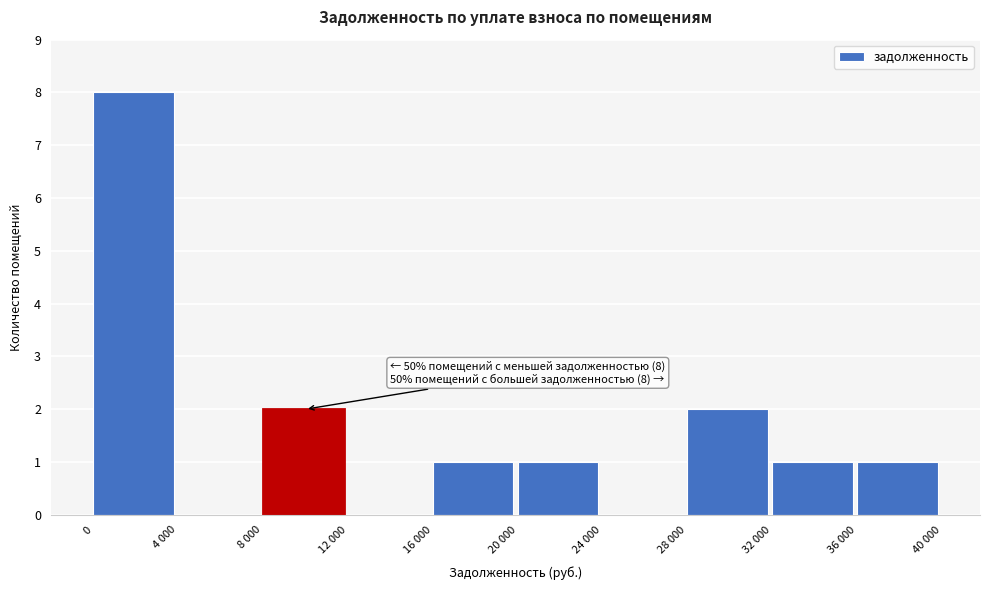

Reading left to right, what are all the values shown in this chart?

0=8	4 000=0	8 000=2	12 000=0	16 000=1	20 000=1	24 000=0	28 000=2	32 000=1	36 000=1